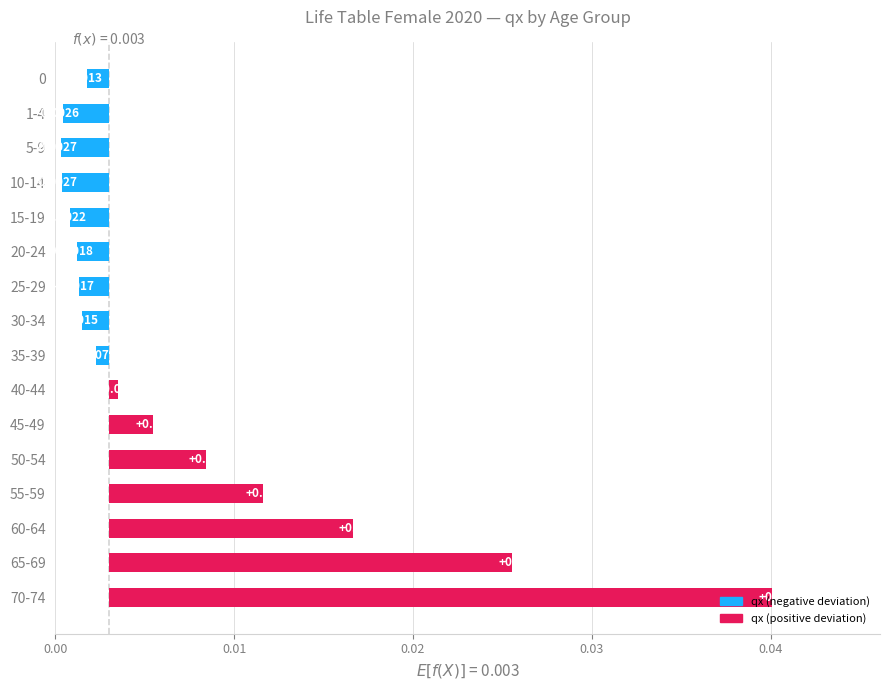

Is it true that the value at 60-64 is 0.0?

False